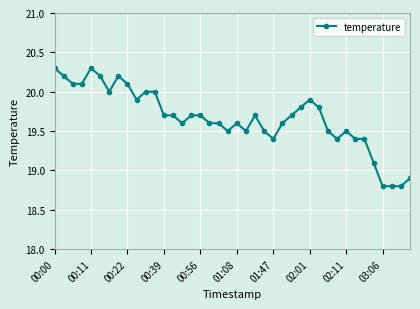

How many distinct data groups are displayed?

1